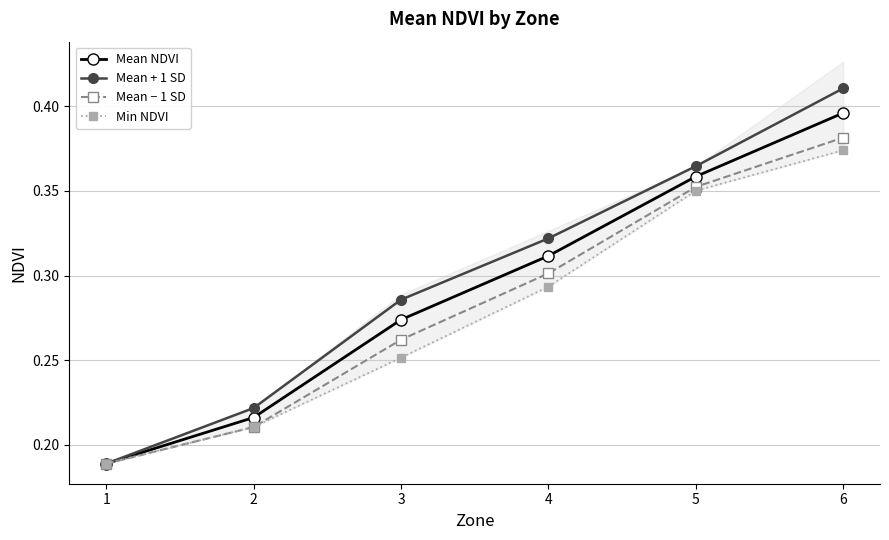

Is it true that Mean + 1 SD equals 0.2 at 2?

True